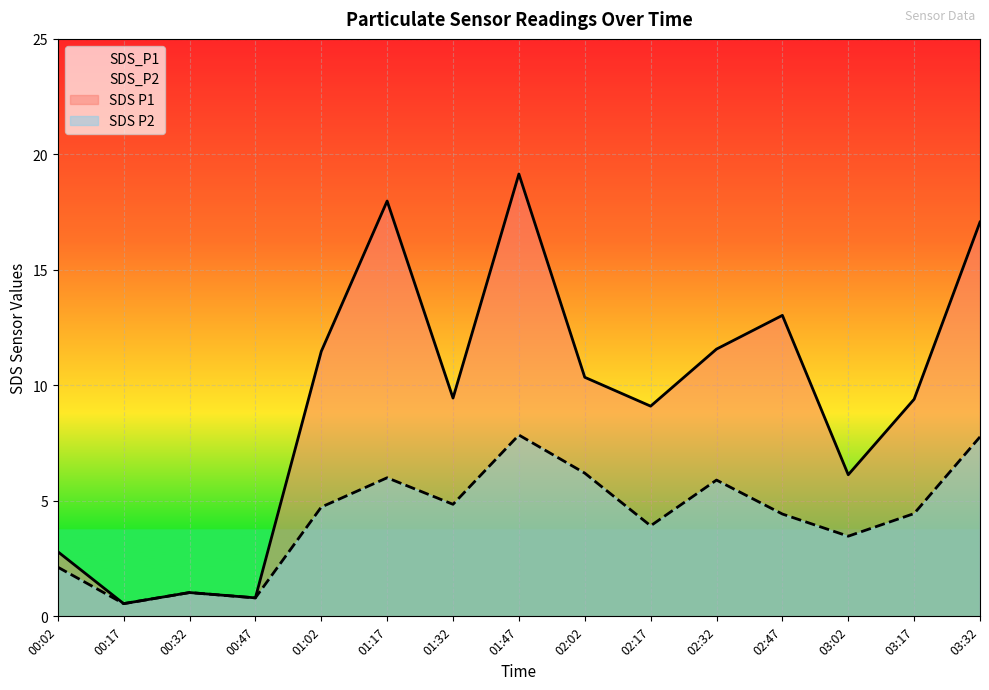

Does the chart display data point markers on the line(s)?

No